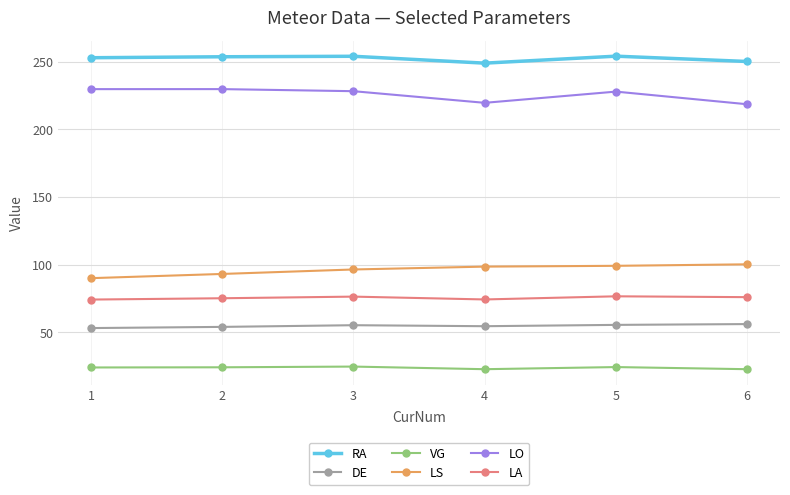

What is the difference between the highest and lowest values at 4?

226.2